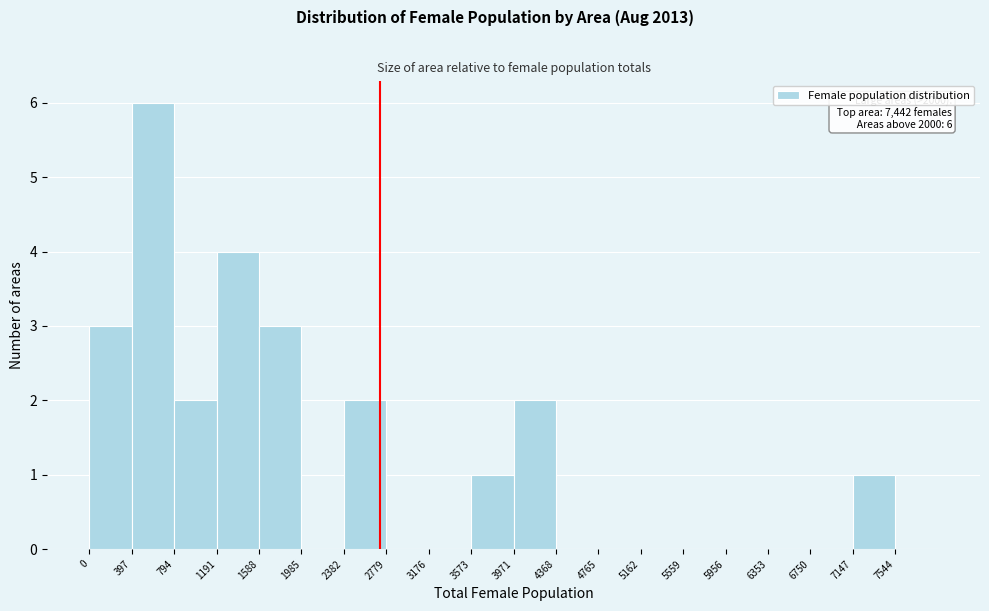

Over which range of the x-axis is the bar tallest?

400 to 800